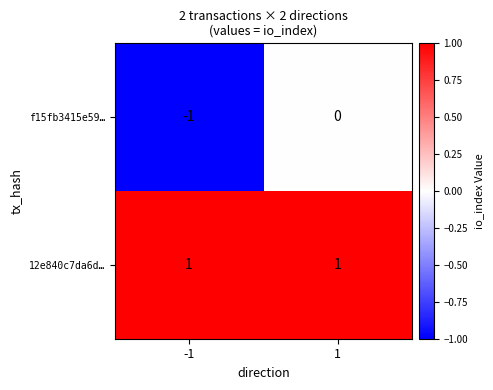

Count the number of categories in the chart.

2